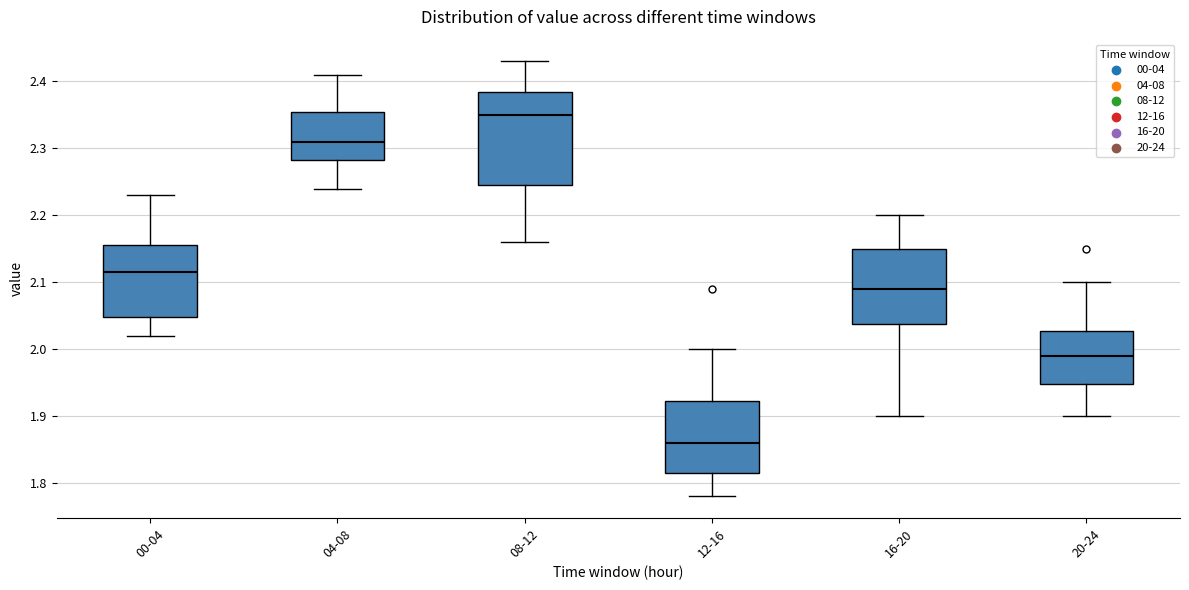

Reading left to right, read every box against the y-axis: the position of its median line, the range the box covers, and the ends of its whiskers. The values are not printed on the chart, so give them approximately, as read against the axis.

00-04: median 2.12, box 2.05 to 2.16, whiskers 2.02 to 2.23
04-08: median 2.31, box 2.28 to 2.36, whiskers 2.24 to 2.41
08-12: median 2.35, box 2.25 to 2.39, whiskers 2.16 to 2.43
12-16: median 1.86, box 1.82 to 1.92, whiskers 1.78 to 2.00
16-20: median 2.09, box 2.04 to 2.15, whiskers 1.90 to 2.20
20-24: median 1.99, box 1.95 to 2.03, whiskers 1.90 to 2.10